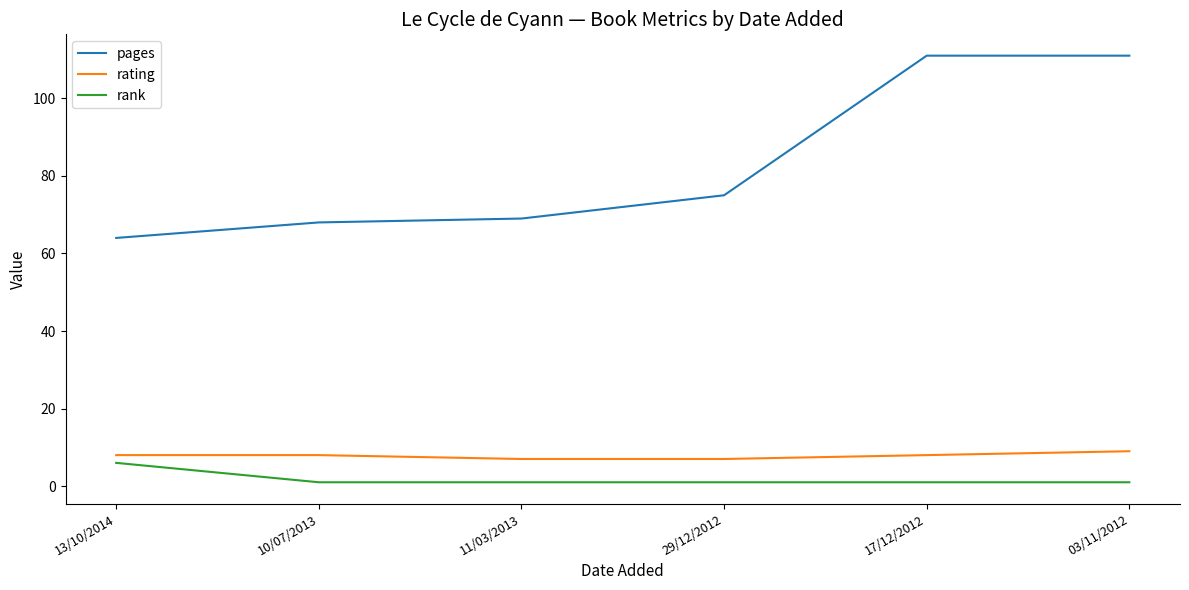

What is the maximum value shown in the chart?

111